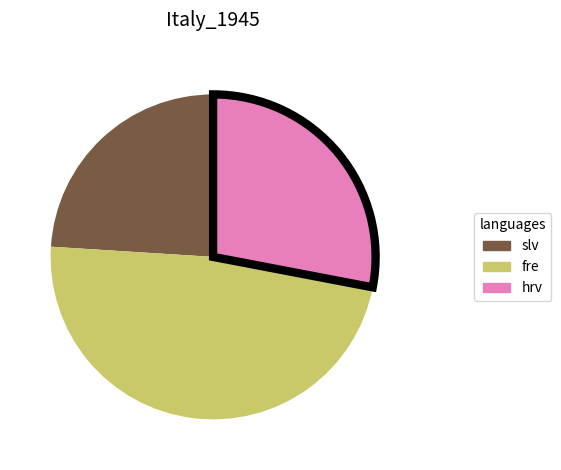

True or false: fre accounts for 48% of the total.

True